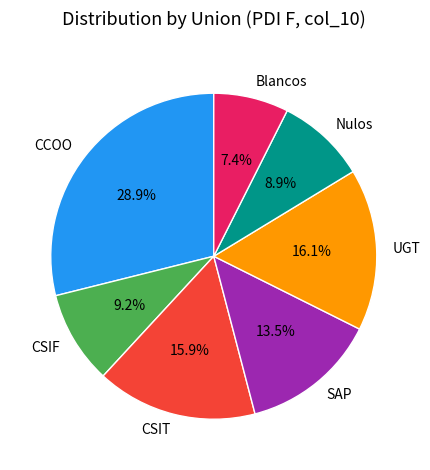

Does SAP represent more than half of the total?

No